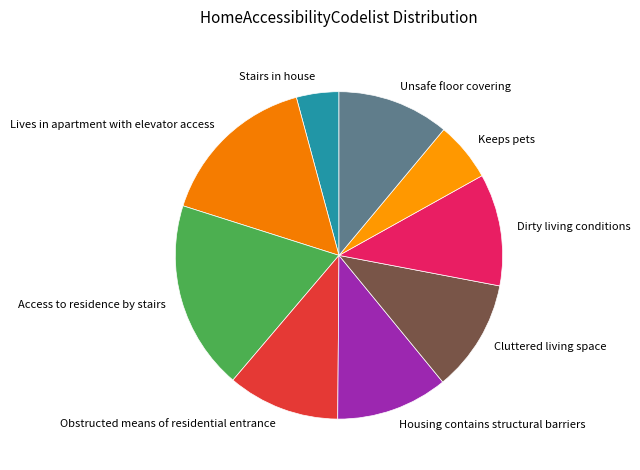

The Housing contains structural barriers slice represents 4% of the pie. True or false?

False